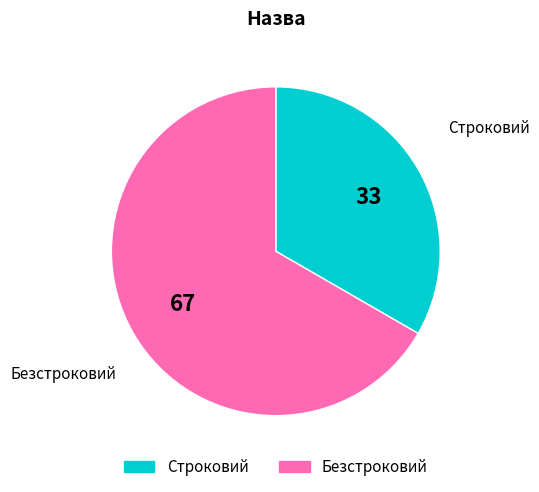

Which slice is the smallest?

Строковий